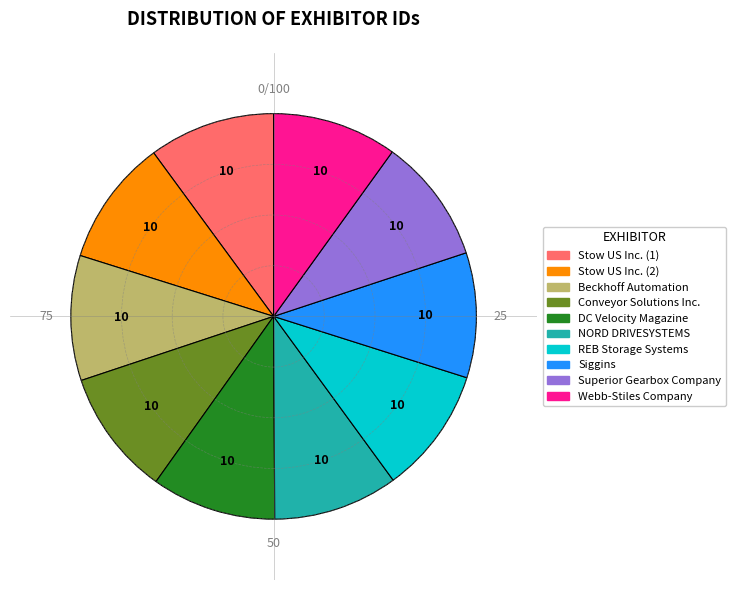

Do REB Storage Systems and NORD DRIVESYSTEMS together represent more than half of the pie?

No